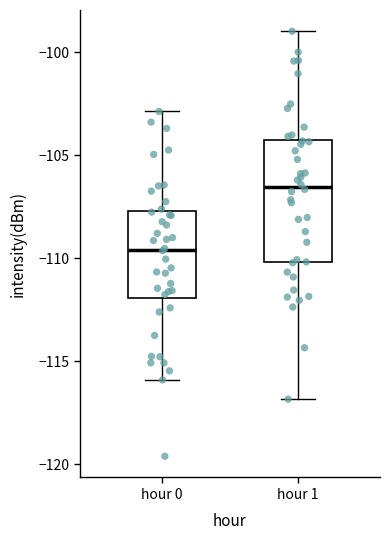

Comparing the boxes themselves (not the whiskers), which one is the tallest?

hour 1